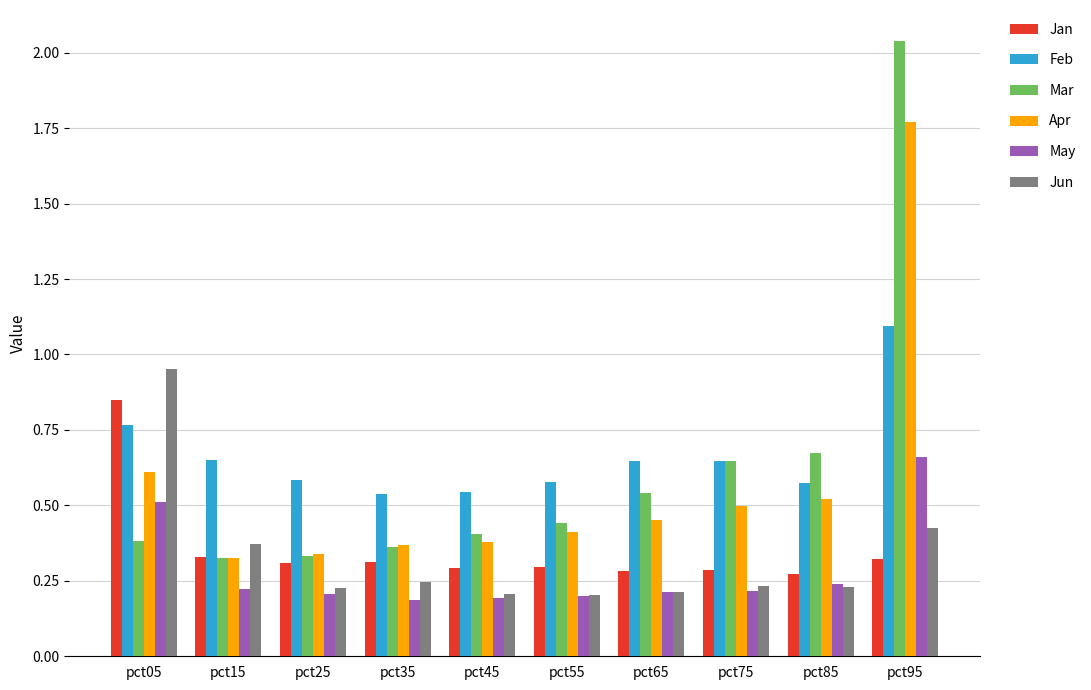

Which series has the widest spread of values?

Mar